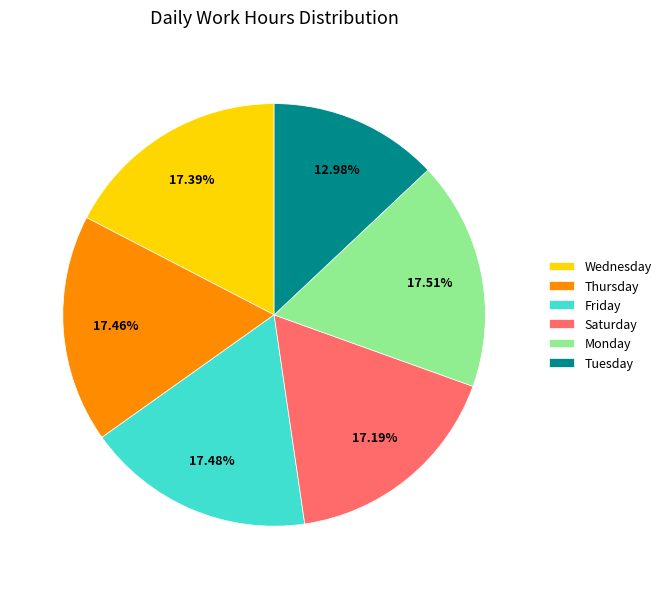

Is the sum of Thursday and Monday greater than half?

No